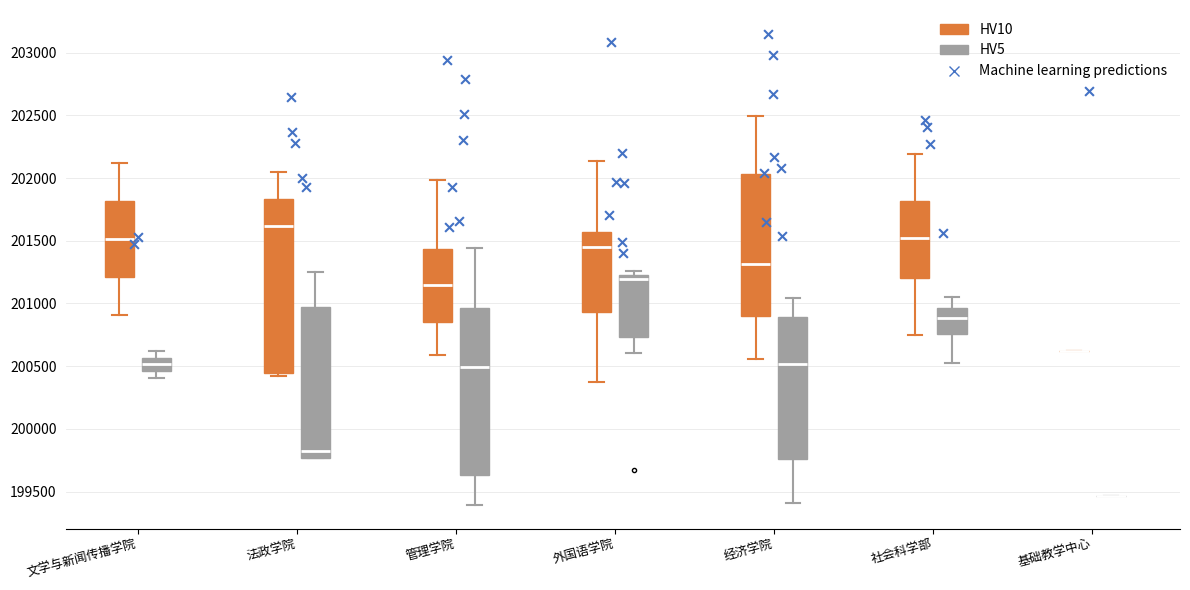

Comparing the boxes themselves (not the whiskers), which one is the tallest?

法政学院 (HV10)